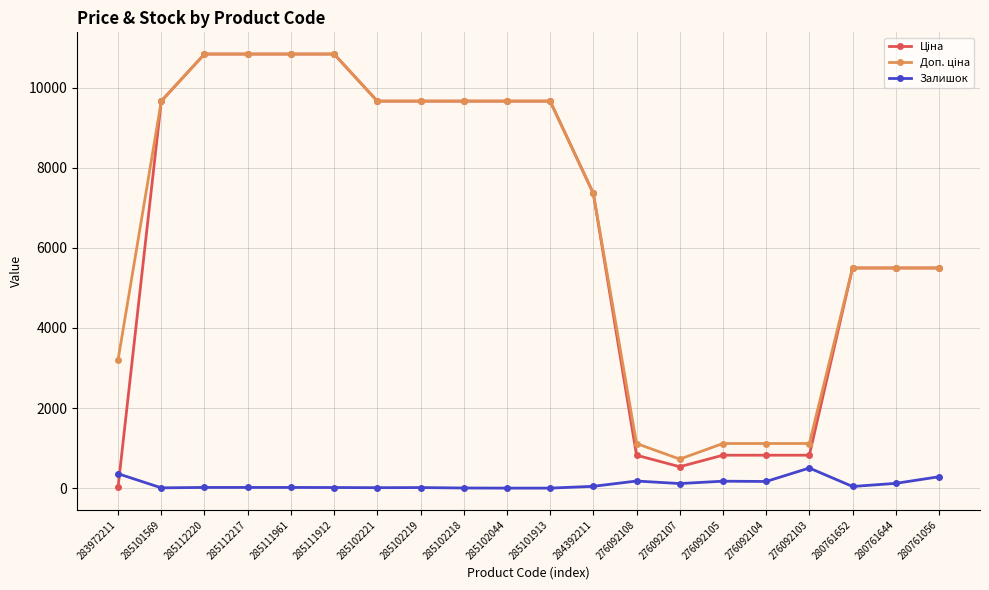

What is the total value across all series at 280761056?

11278.6